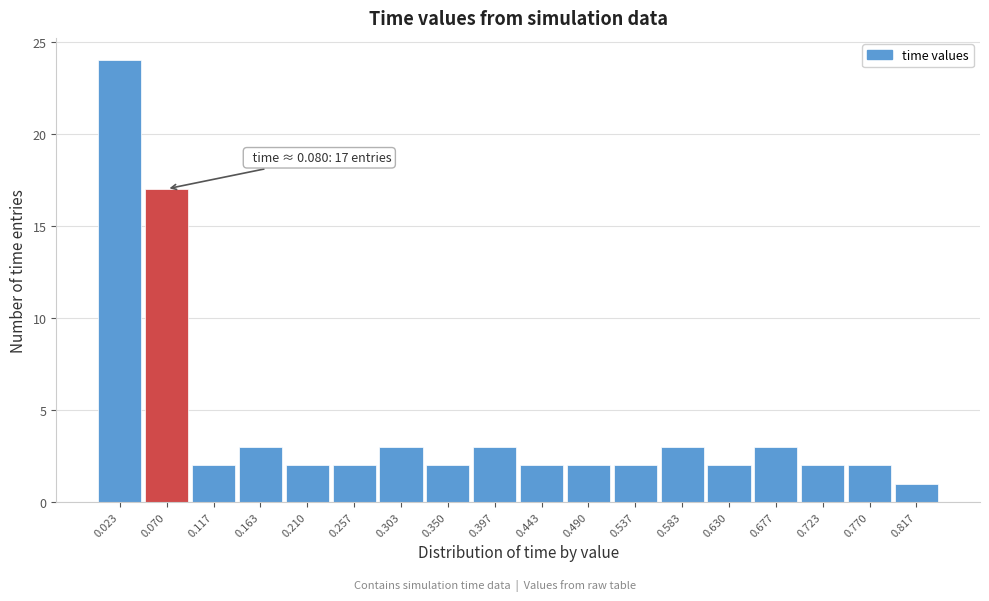

Which range on the x-axis has the tallest bar?

0.000 to 0.045